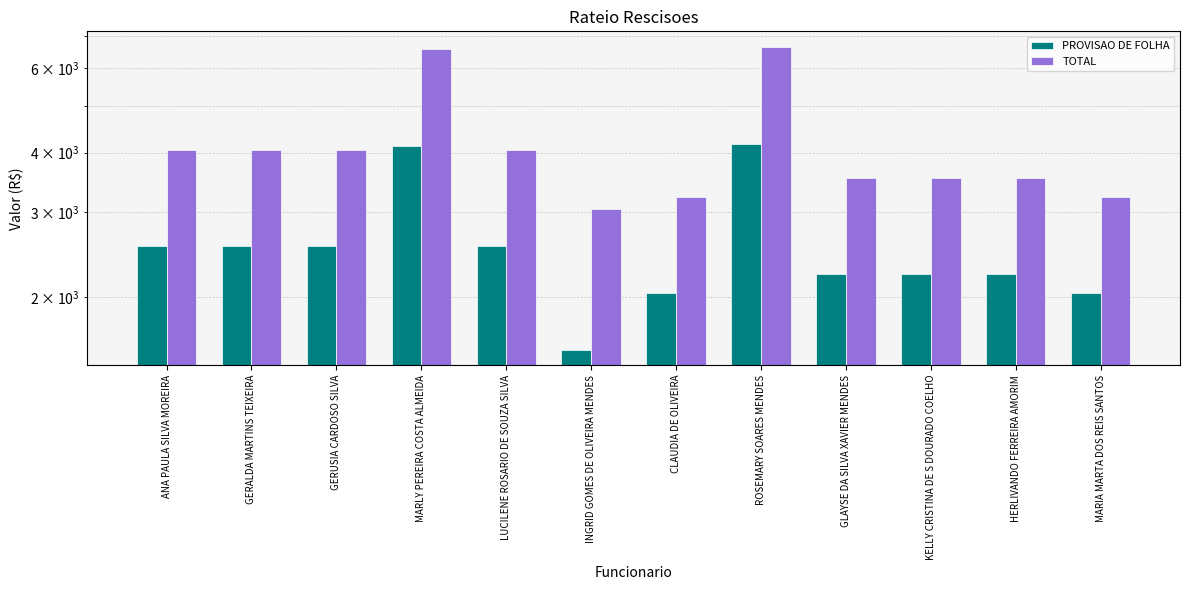

Rank the series by their maximum value, from highest to lowest.

TOTAL, PROVISAO DE FOLHA